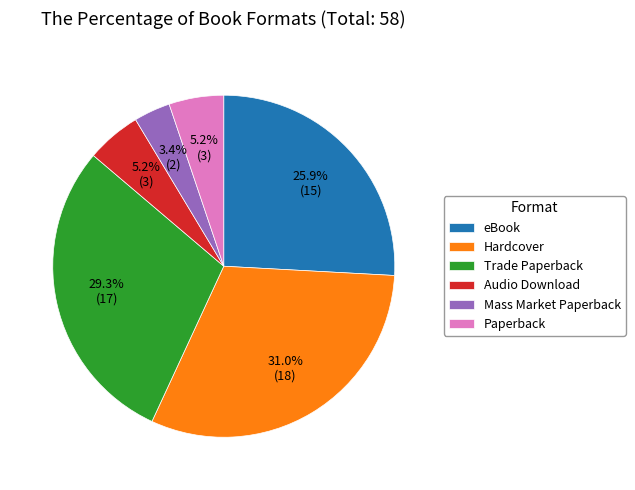

What is the total percentage of eBook and Hardcover?

56.9%